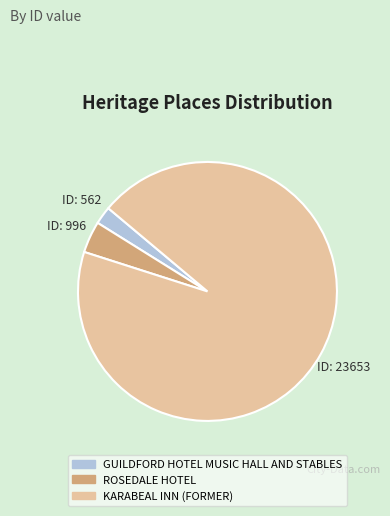

Approximately how many times larger is the value at ROSEDALE HOTEL compared to GUILDFORD HOTEL MUSIC HALL AND STABLES?

1.8